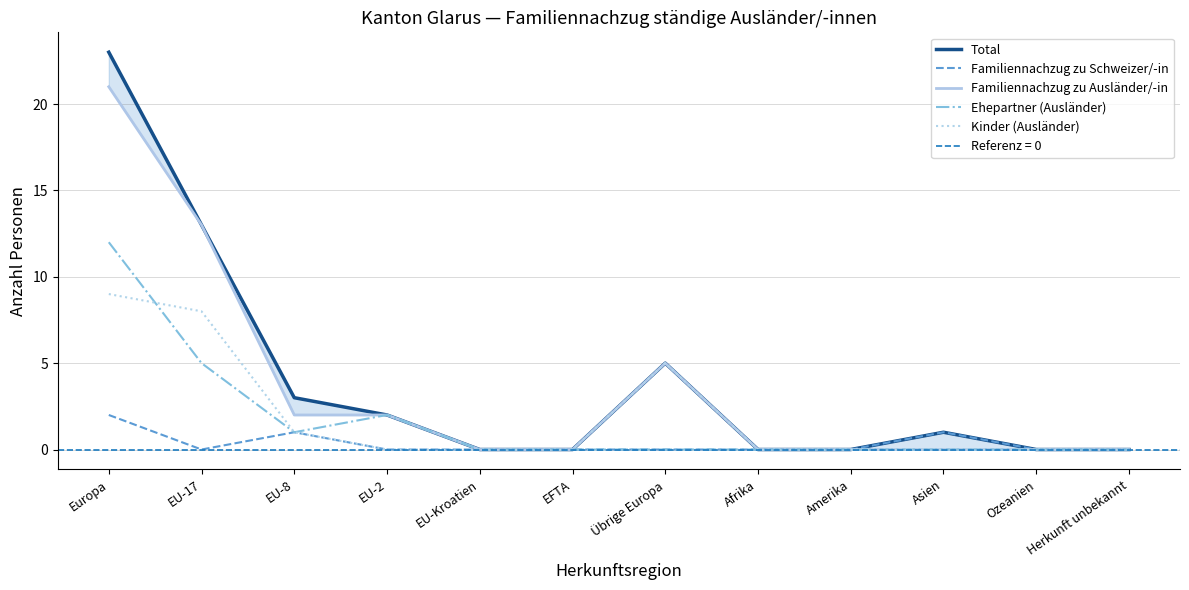

The Familiennachzug zu Schweizer/-in series shows 1 at EU-2. True or false?

False